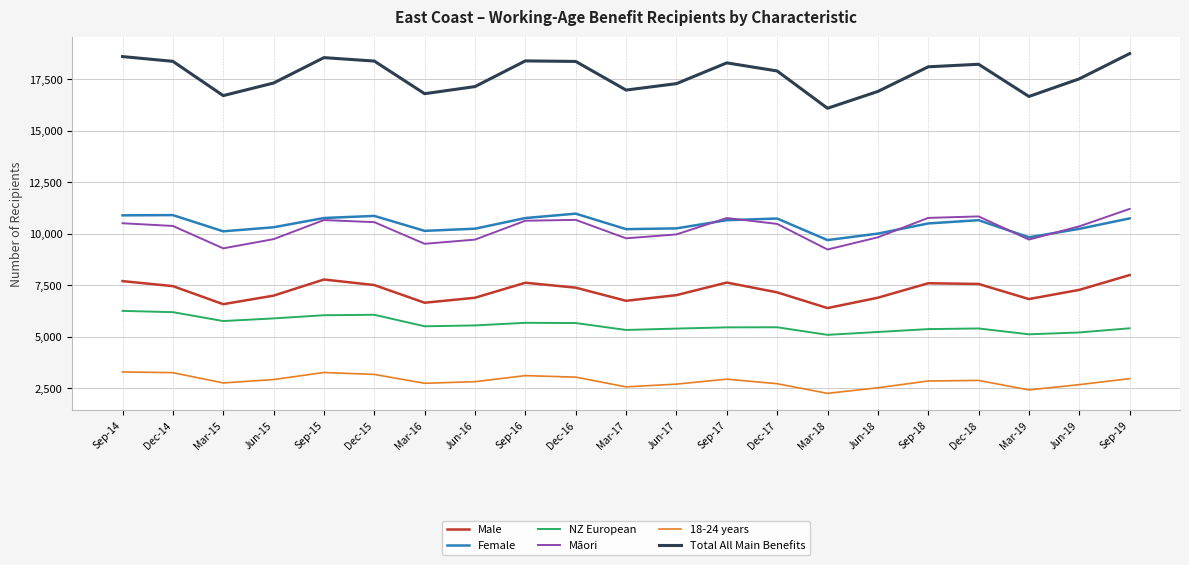

Which series has the largest total across all categories?

Total All Main Benefits